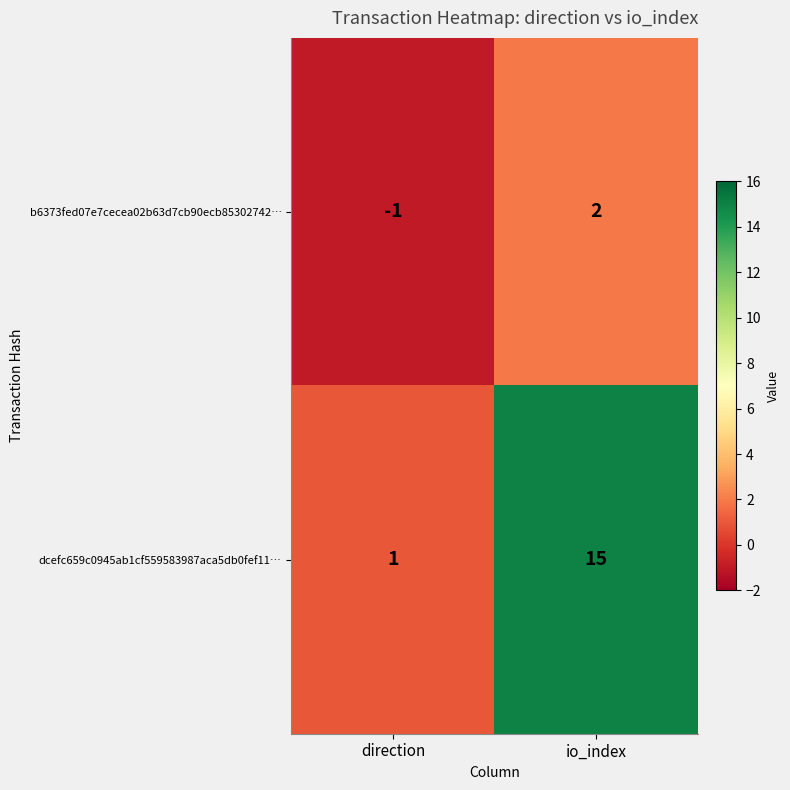

Reading left to right, what are all the values shown in this chart?

b6373fed07e7cecea02b63d7cb90ecb85302742…: -1	2
dcefc659c0945ab1cf559583987aca5db0fef11…: 1	15